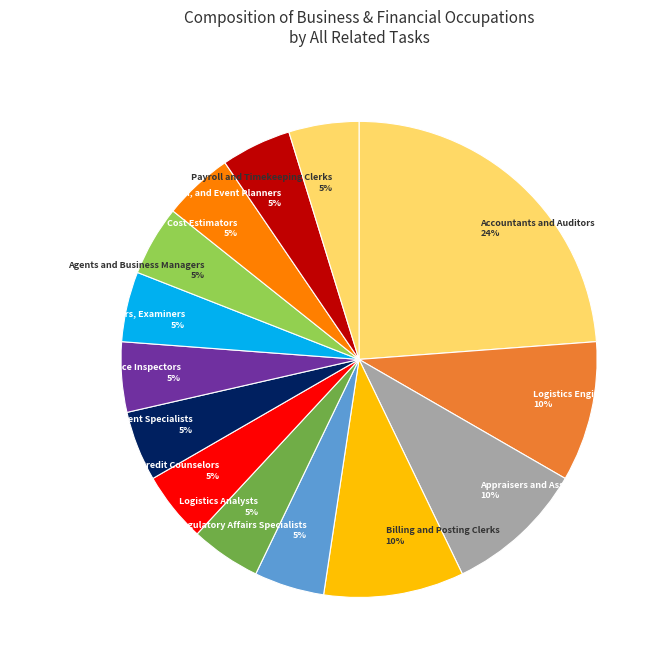

Does any single category account for the majority?

No